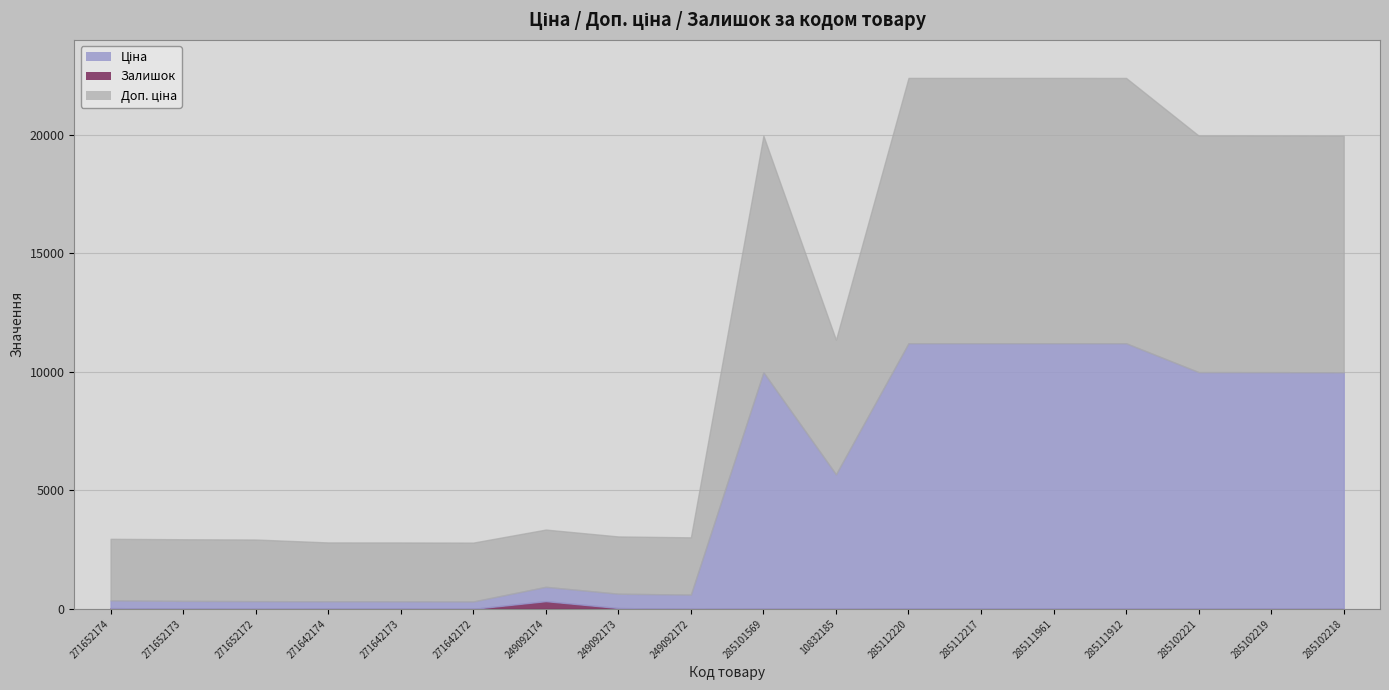

True or false: Ціна and Доп. ціна intersect in this chart.

False